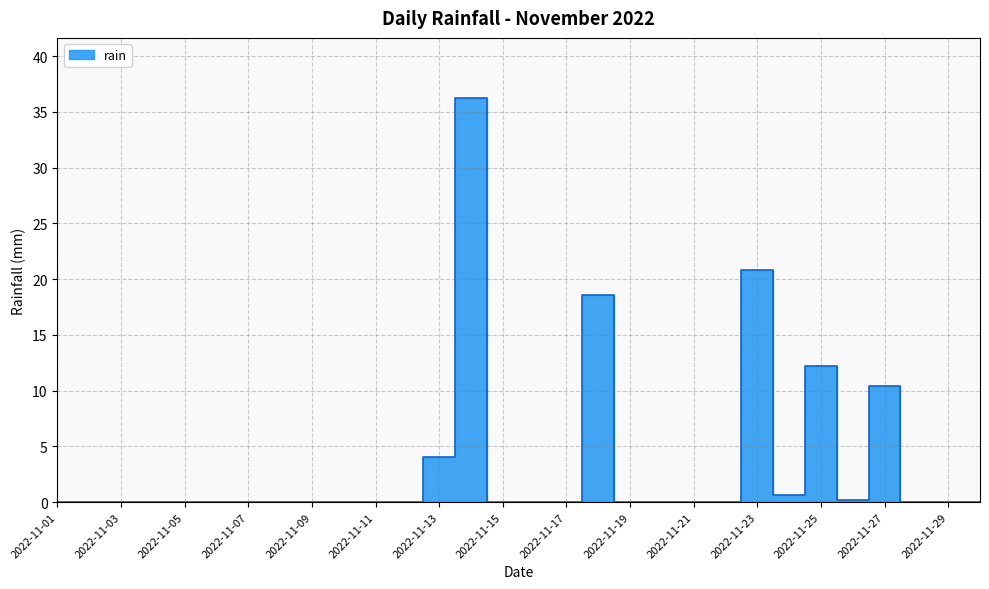

At which category does the data reach its first local peak?

2022-11-14